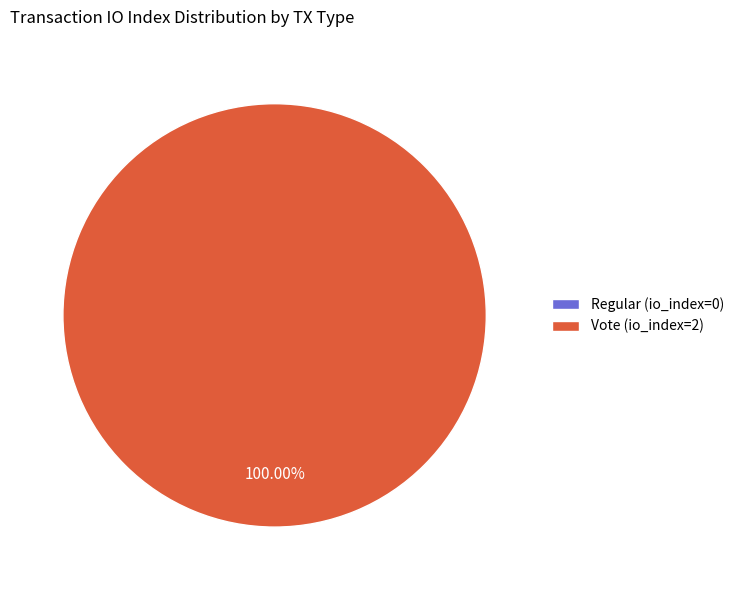

Which slice is the largest?

Vote (io_index=2)